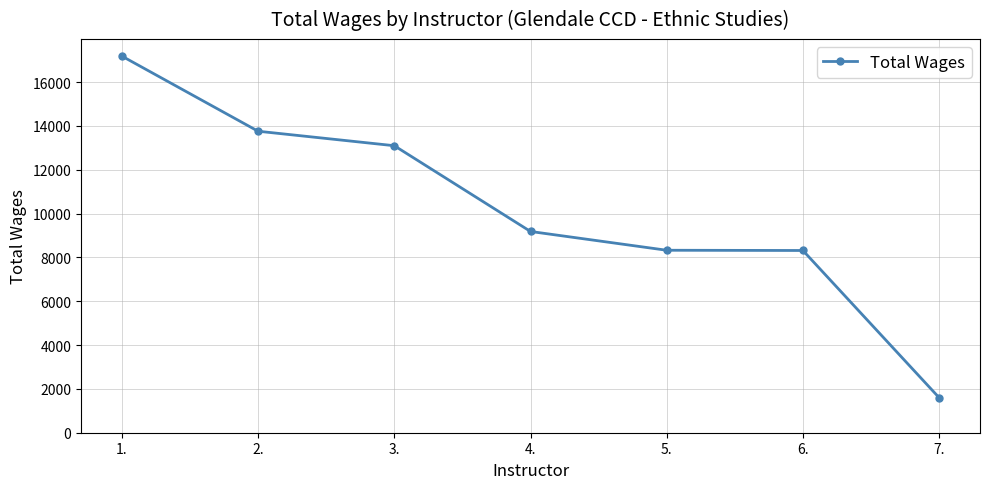

What is the difference between the maximum and second lowest values?

8869